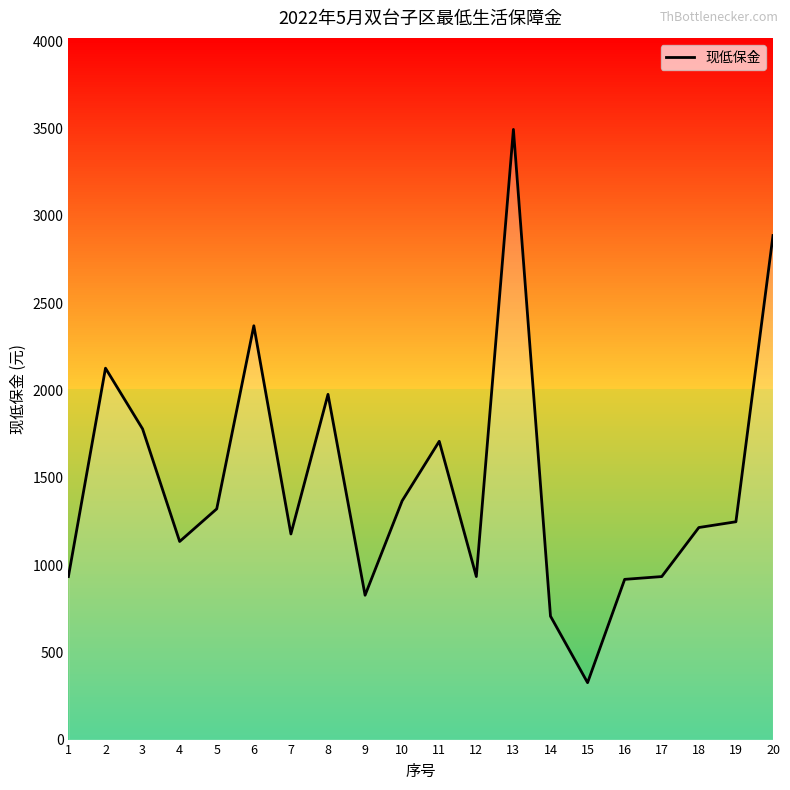

Read the value at 15, to the nearest 10.

330